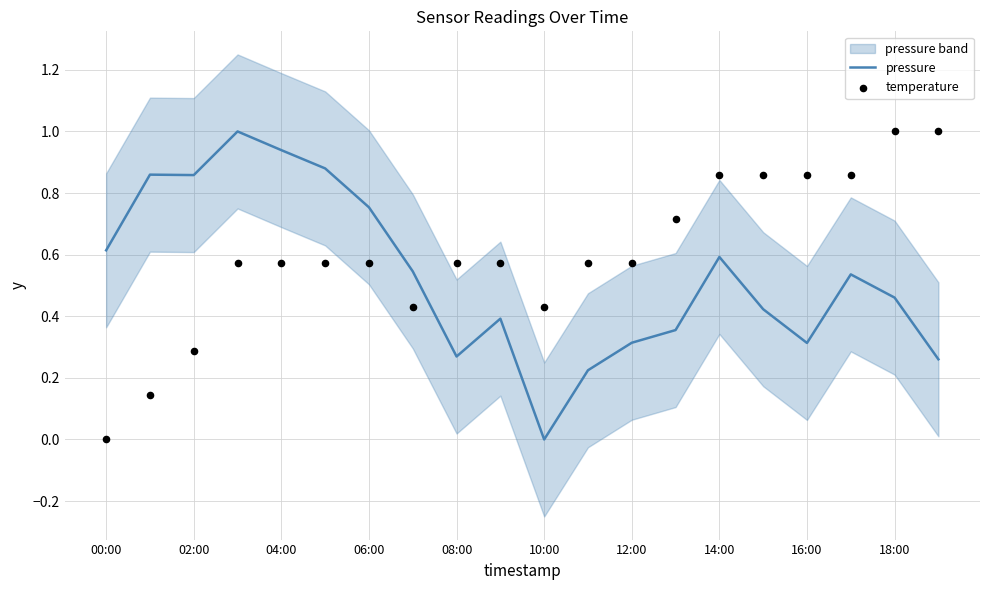

Which series has the largest total across all categories?

temperature